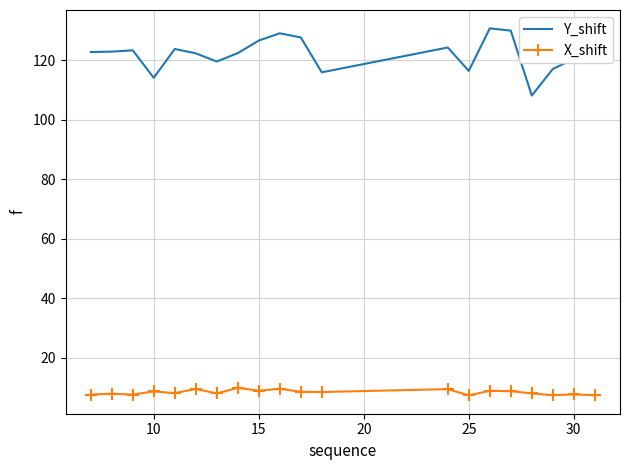

Which series has the widest spread of values?

Y_shift